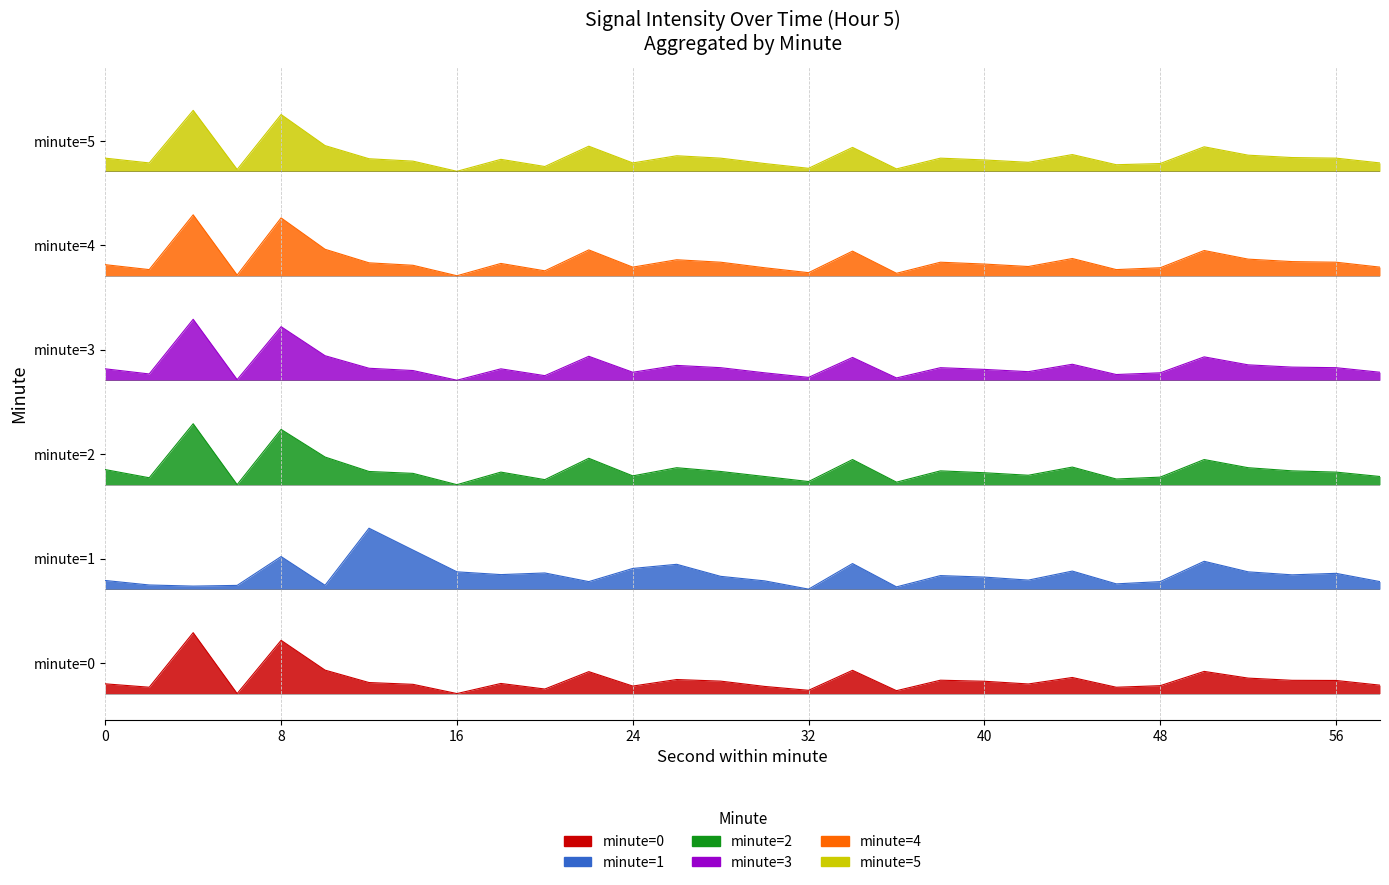

List the series in order of their peak value, highest first.

minute=5, minute=4, minute=3, minute=2, minute=1, minute=0